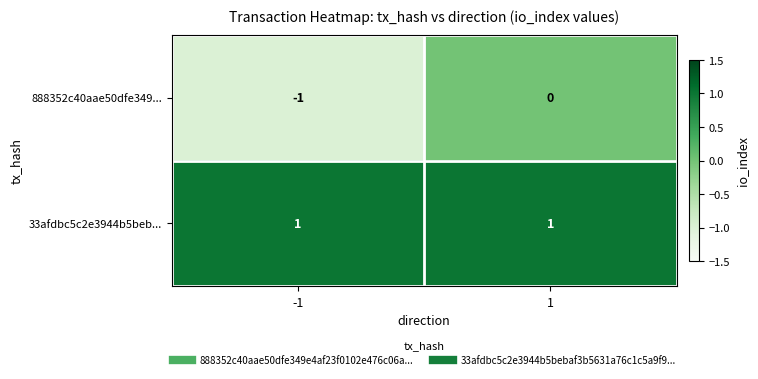

Is it true that 888352c40aae50dfe349... equals -1 at 1?

False